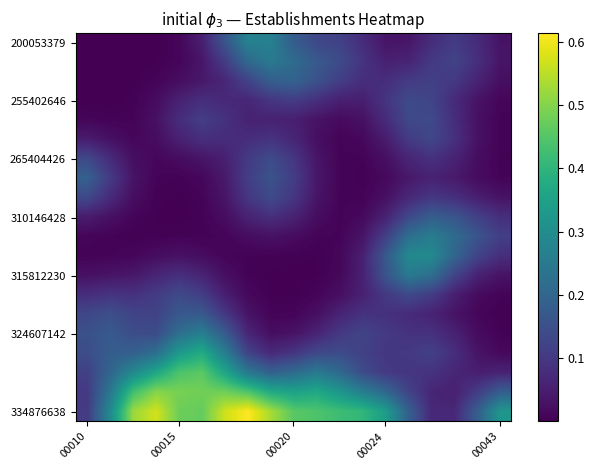

At how many categories does at least one series exceed 0?

19